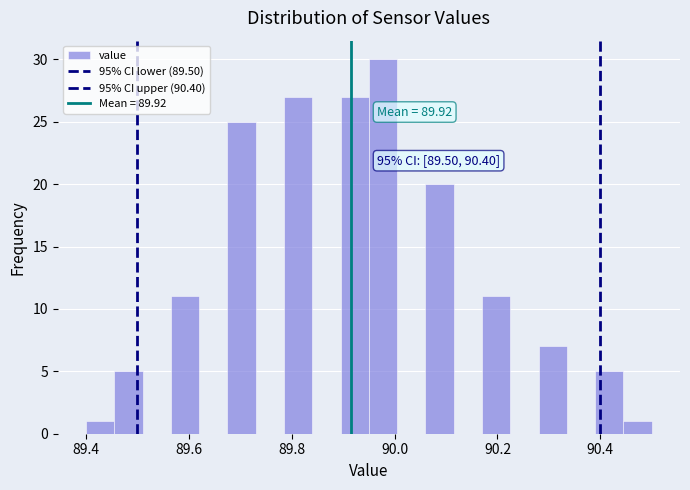

Around what value on the x-axis is the tallest bar? Give the approximate position of its centre, as read against the axis.

89.98